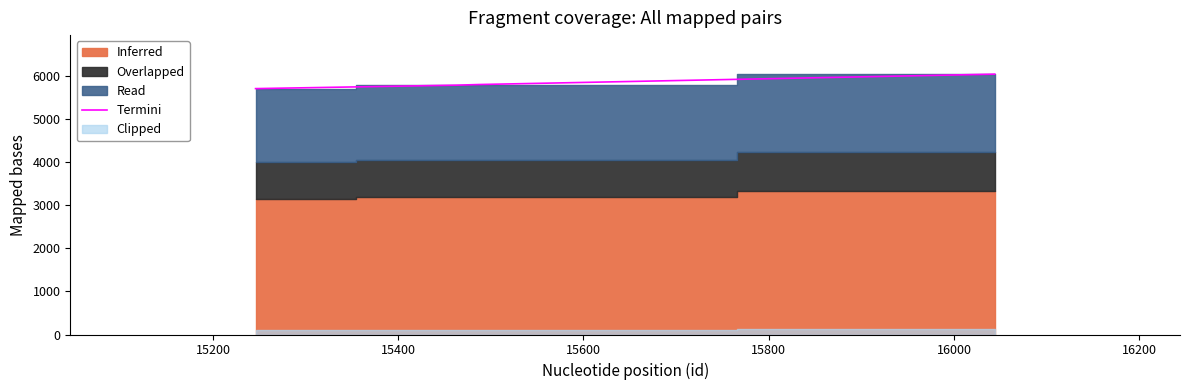

Where is the data nearest to the value 5885?

15400